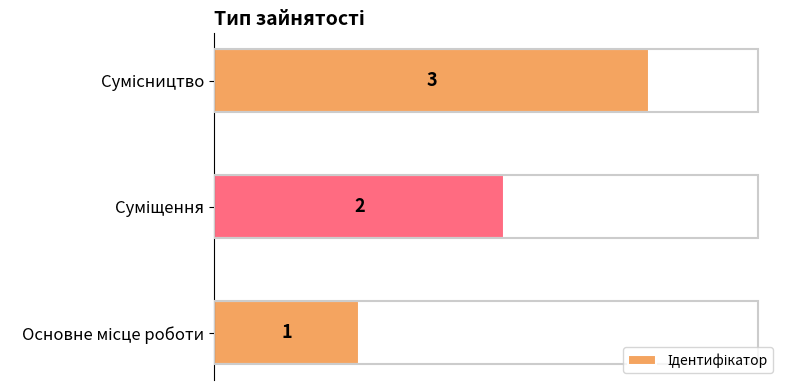

What is the maximum value shown in the chart?

3